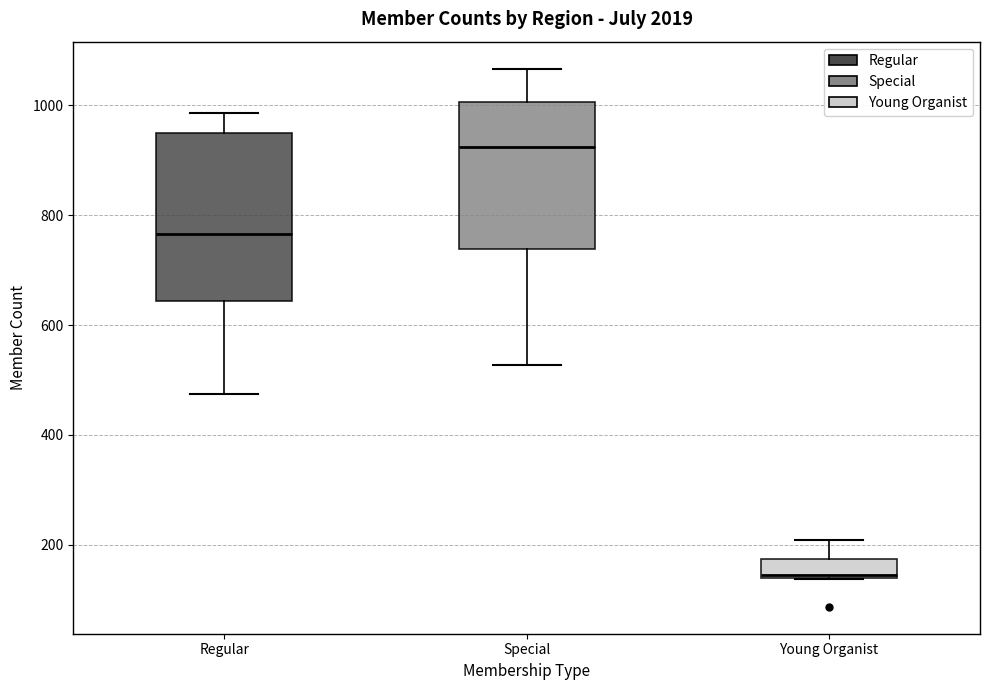

Reading left to right, transcribe this box plot: for each box, give where its median line is, the range the box spans, and where its two whiskers end, as read against the y-axis. The values are not printed on the chart, so give them approximately, as read against the axis.

Regular: median 760, box 640 to 940, whiskers 480 to 980
Special: median 920, box 740 to 1000, whiskers 520 to 1060
Young Organist: median 140, box 140 to 180, whiskers 140 to 200